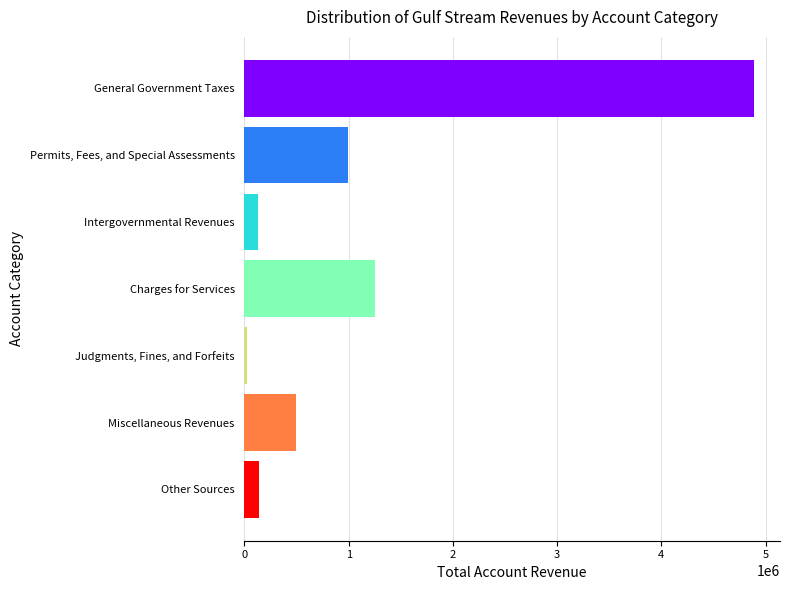

True or false: the data shows 136708 at Other Sources.

True